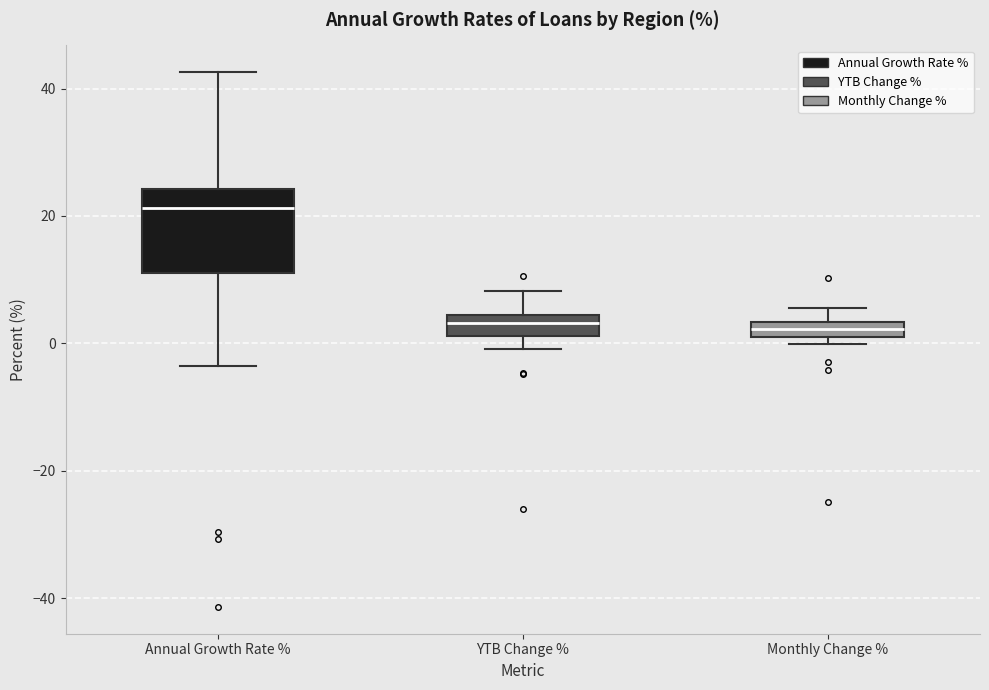

Which box is the tallest, from its lower edge to its upper edge?

Annual Growth Rate %